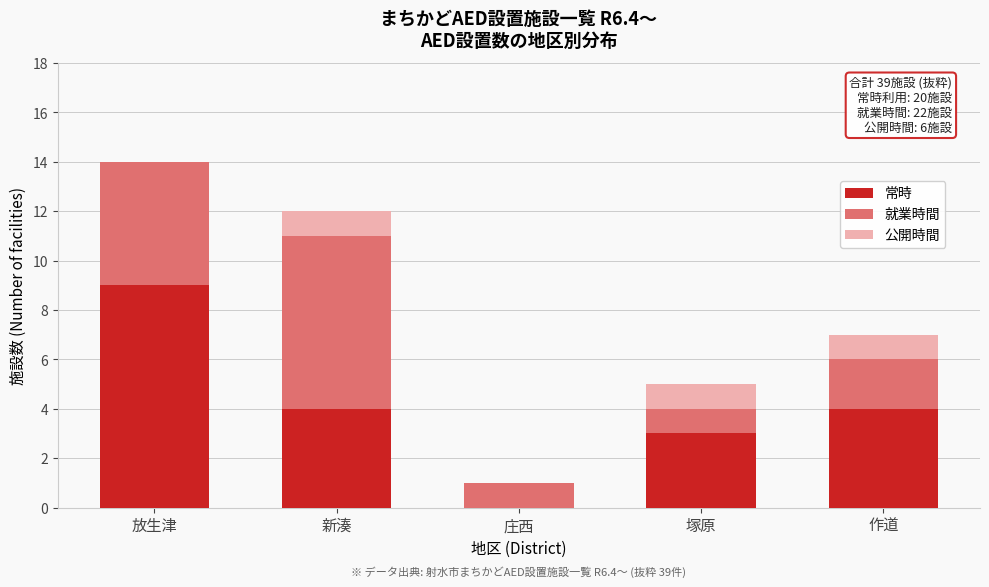

Reading left to right, transcribe the values for 常時.

放生津=9	新湊=4	庄西=0	塚原=3	作道=4